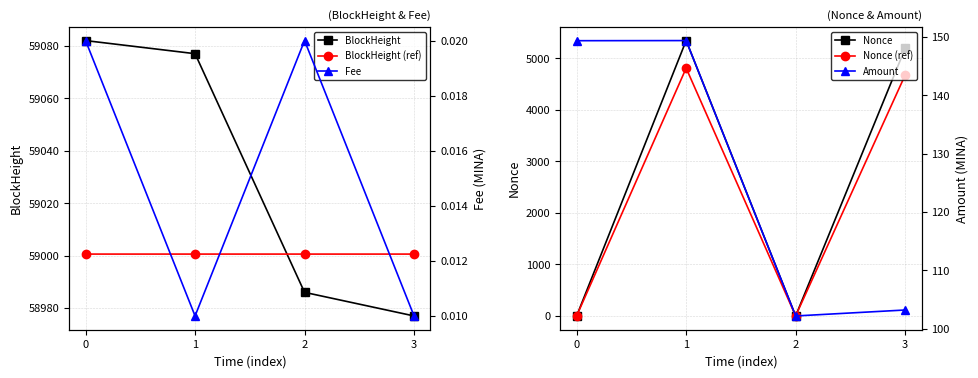

Which series has the largest total across all categories?

BlockHeight